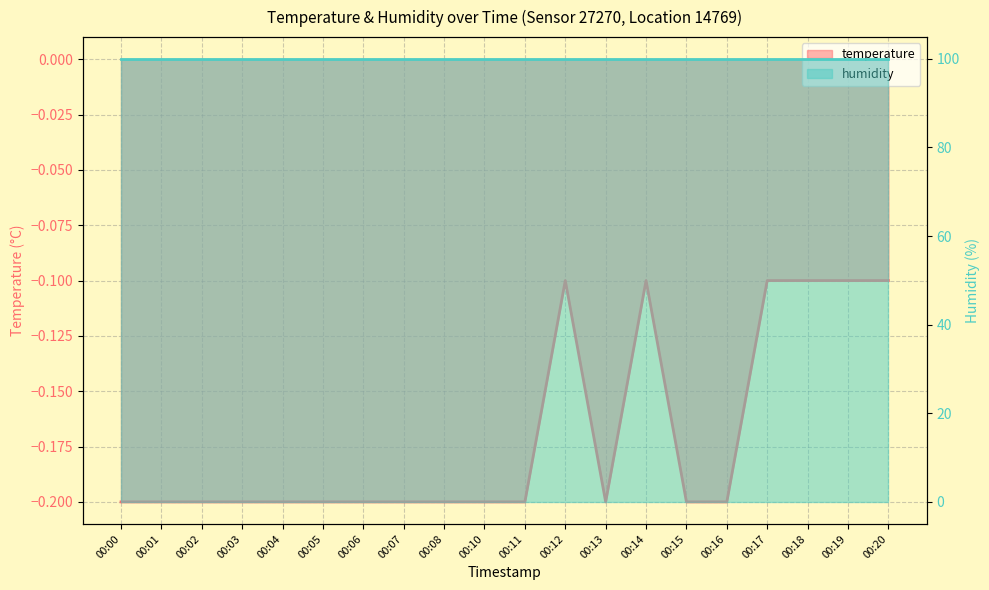

What is the greatest value displayed?

-0.1